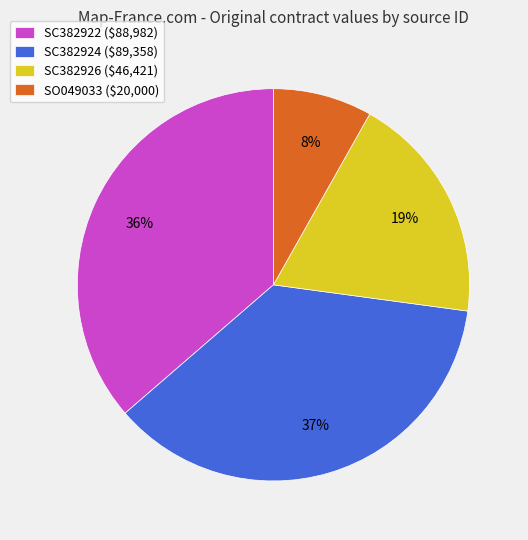

The SC382924 ($89,358) slice represents 50% of the pie. True or false?

False